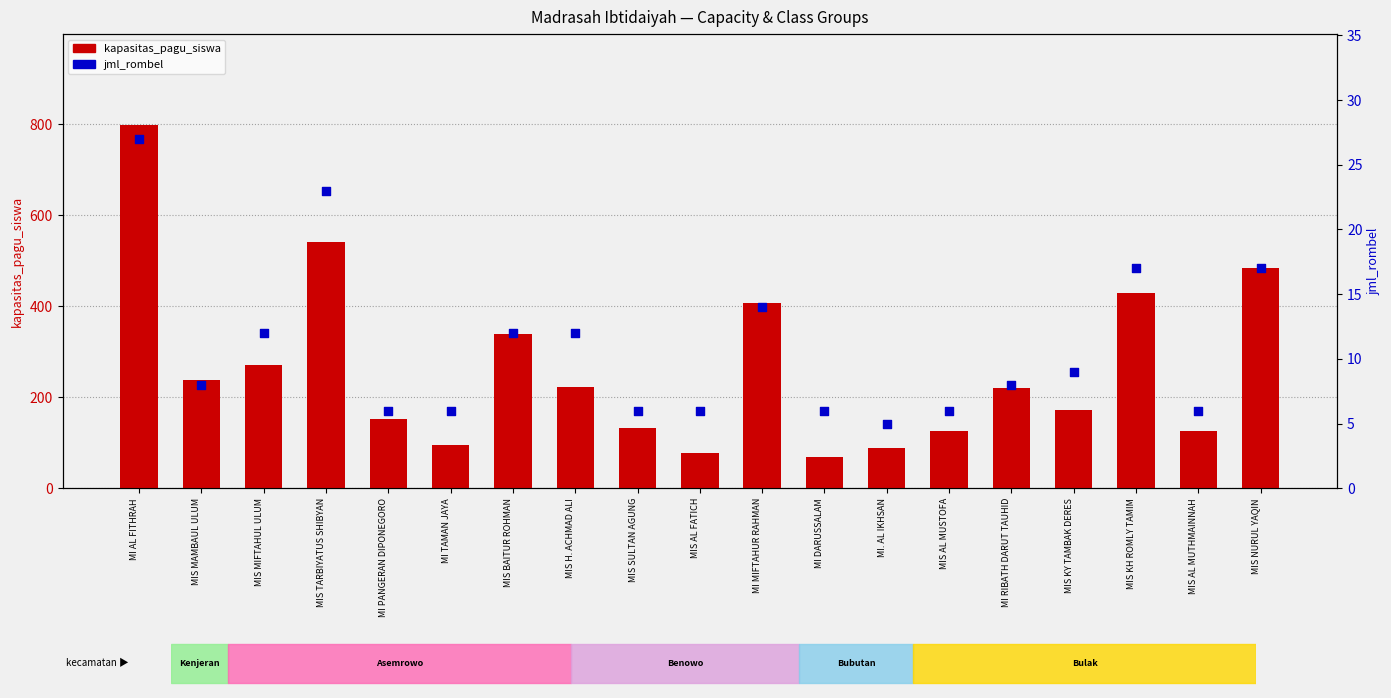

At how many categories does at least one series exceed 172?

10